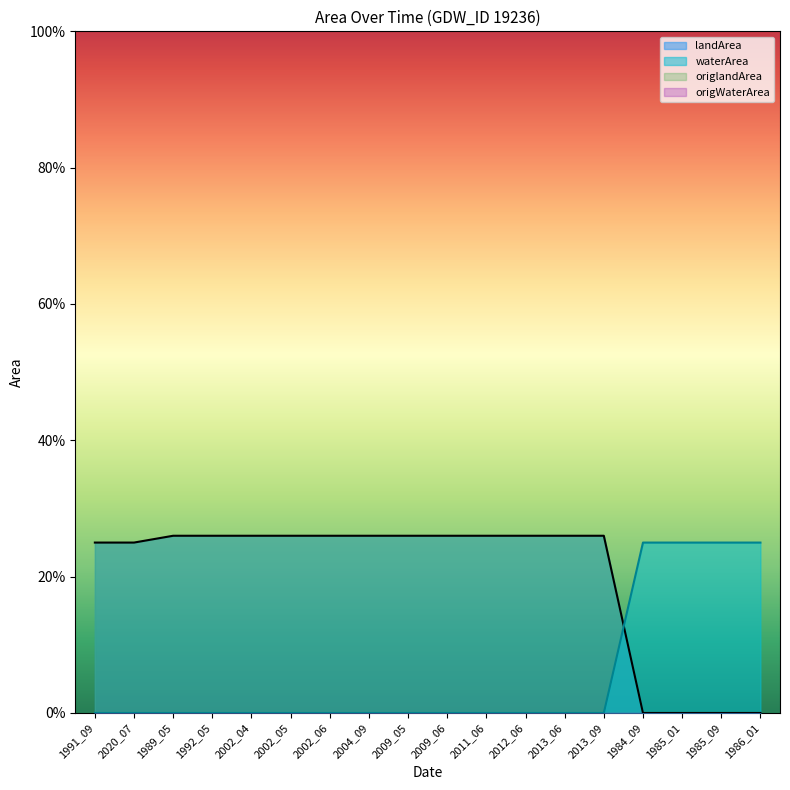

What value does the waterArea series have at 1985_09?

0.2